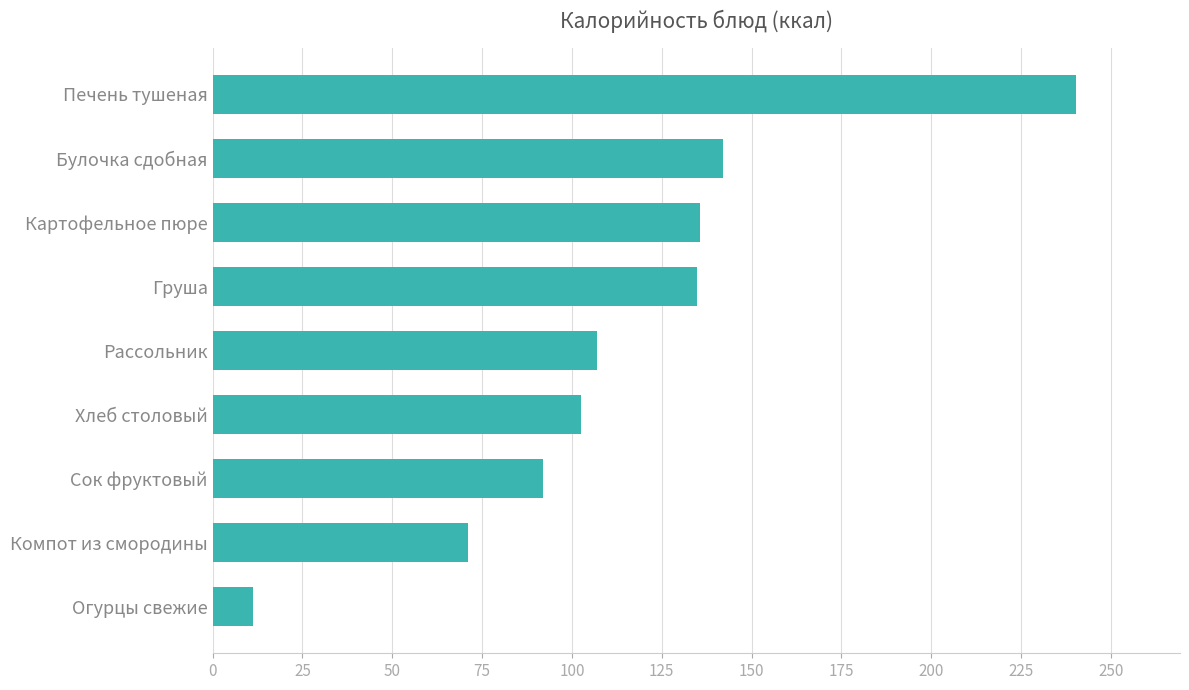

Between Картофельное пюре and Булочка сдобная, which is larger?

Булочка сдобная